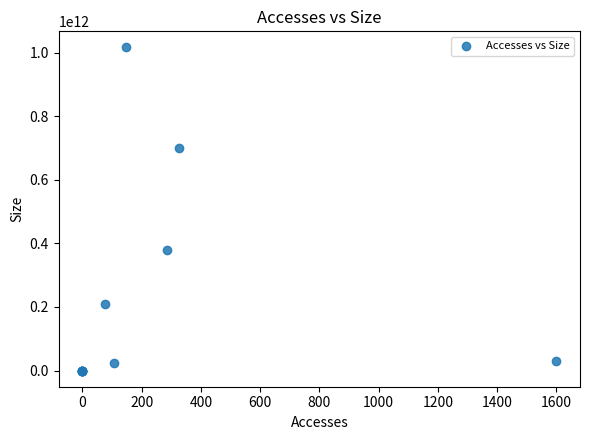

What Y value in the scatter plot is closest to 508148299776?

379756919712